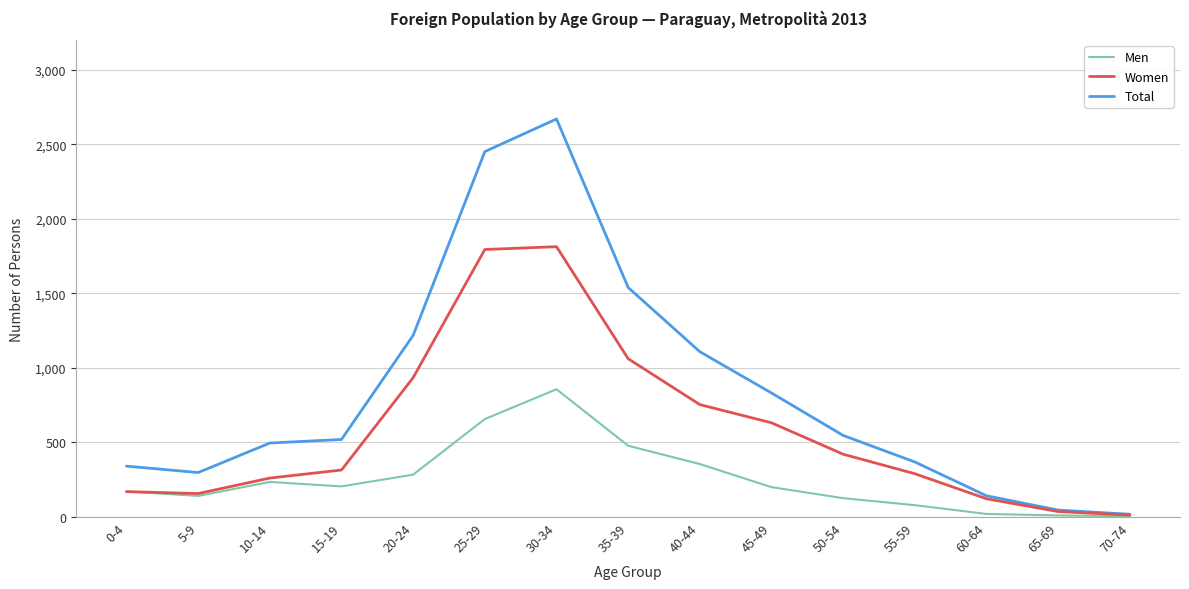

Where is Men nearest to the value 431?

35-39